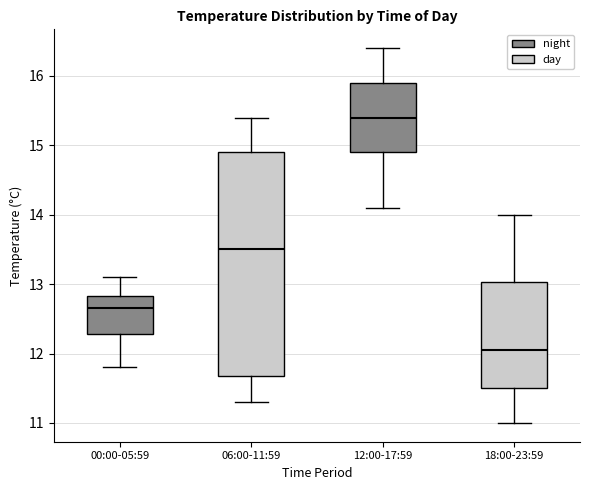

Where does the lower whisker of the box for 12:00-17:59 end on the y-axis? The values are not printed on the chart, so give them approximately, as read against the axis.

14.1